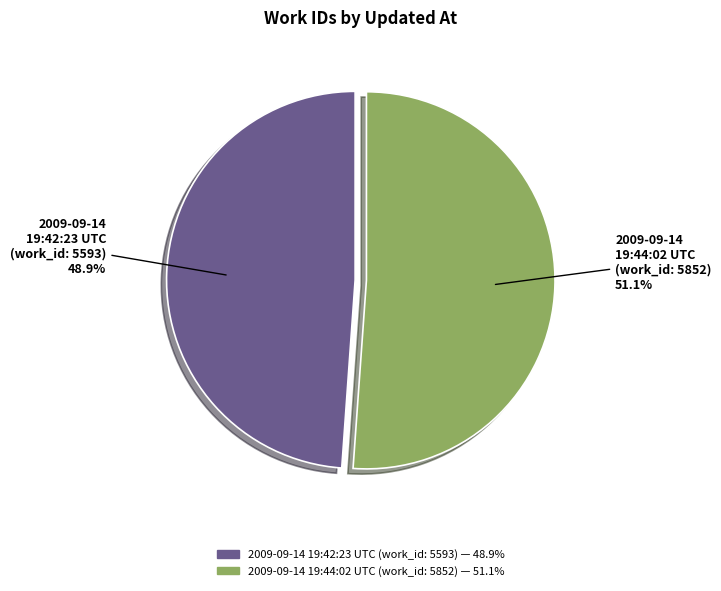

Which category has the biggest portion of the pie?

2009-09-14 19:44:02 UTC